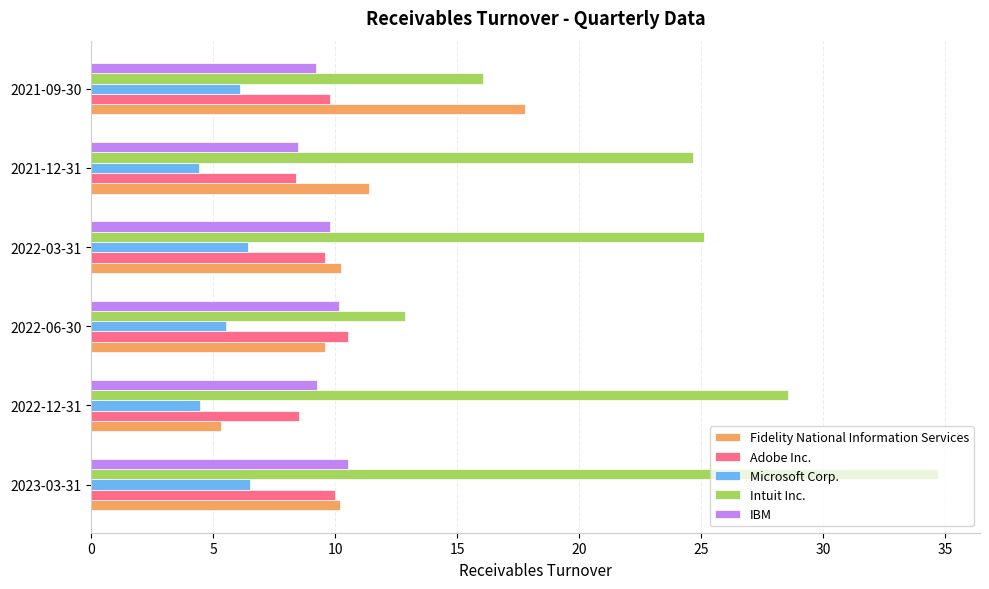

The Intuit Inc. series shows 20.3 at 2023-03-31. True or false?

False